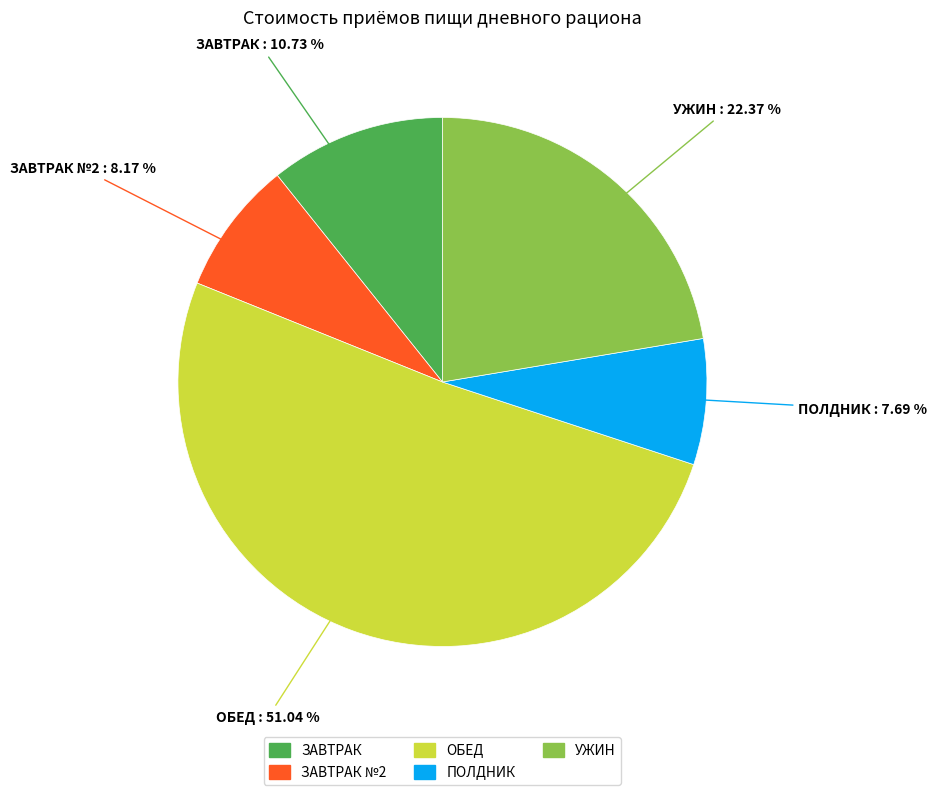

Does any single category account for the majority?

Yes